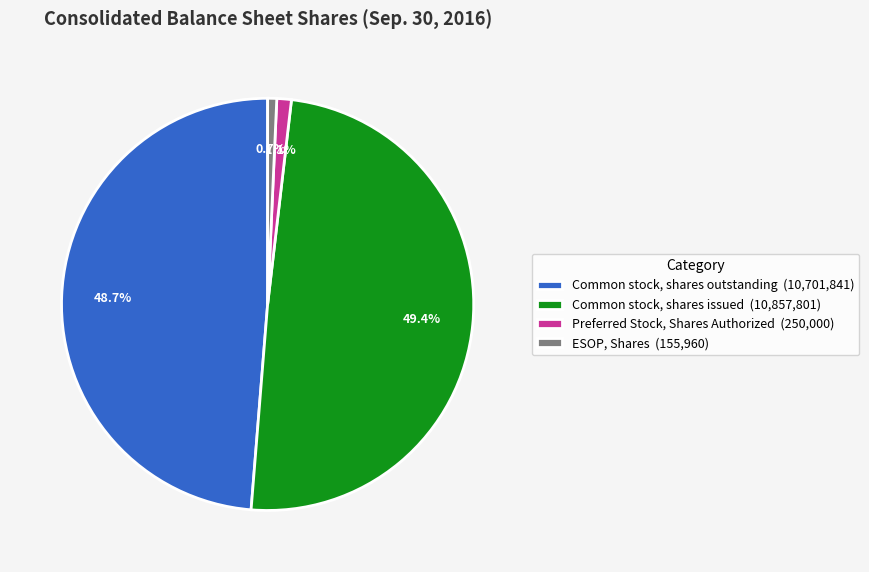

What percentage is NOT represented by Common stock, shares issued?

50.6%